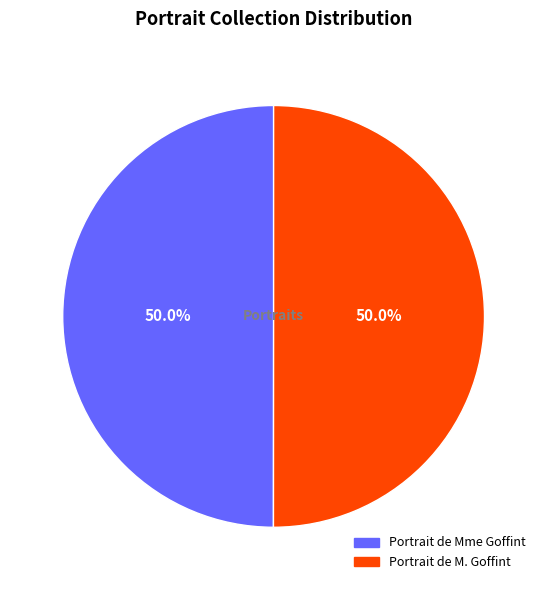

Count the number of slices in the pie.

2